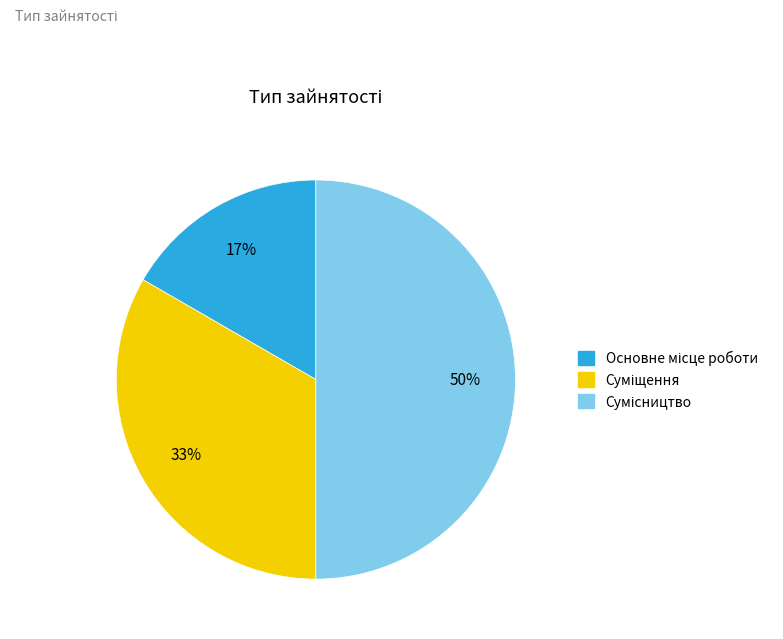

To the nearest percent, what is the difference between the largest and smallest slice percentages?

33%